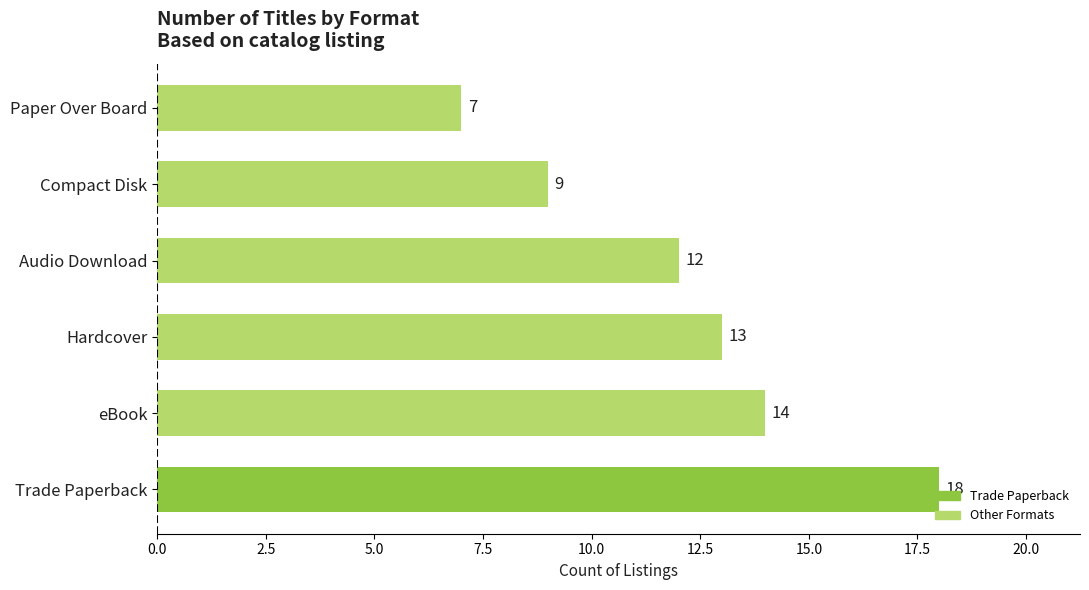

Rank the categories by value from lowest to highest.

Paper Over Board, Compact Disk, Audio Download, Hardcover, eBook, Trade Paperback